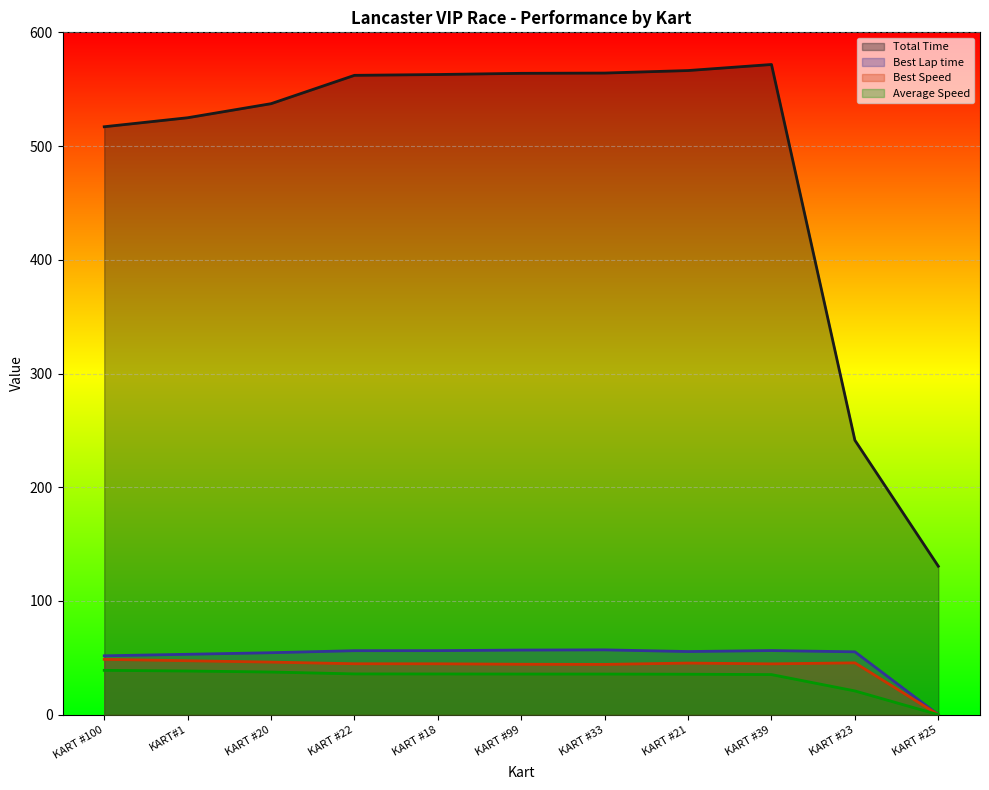

True or false: Total Time and Best Lap time intersect in this chart.

False